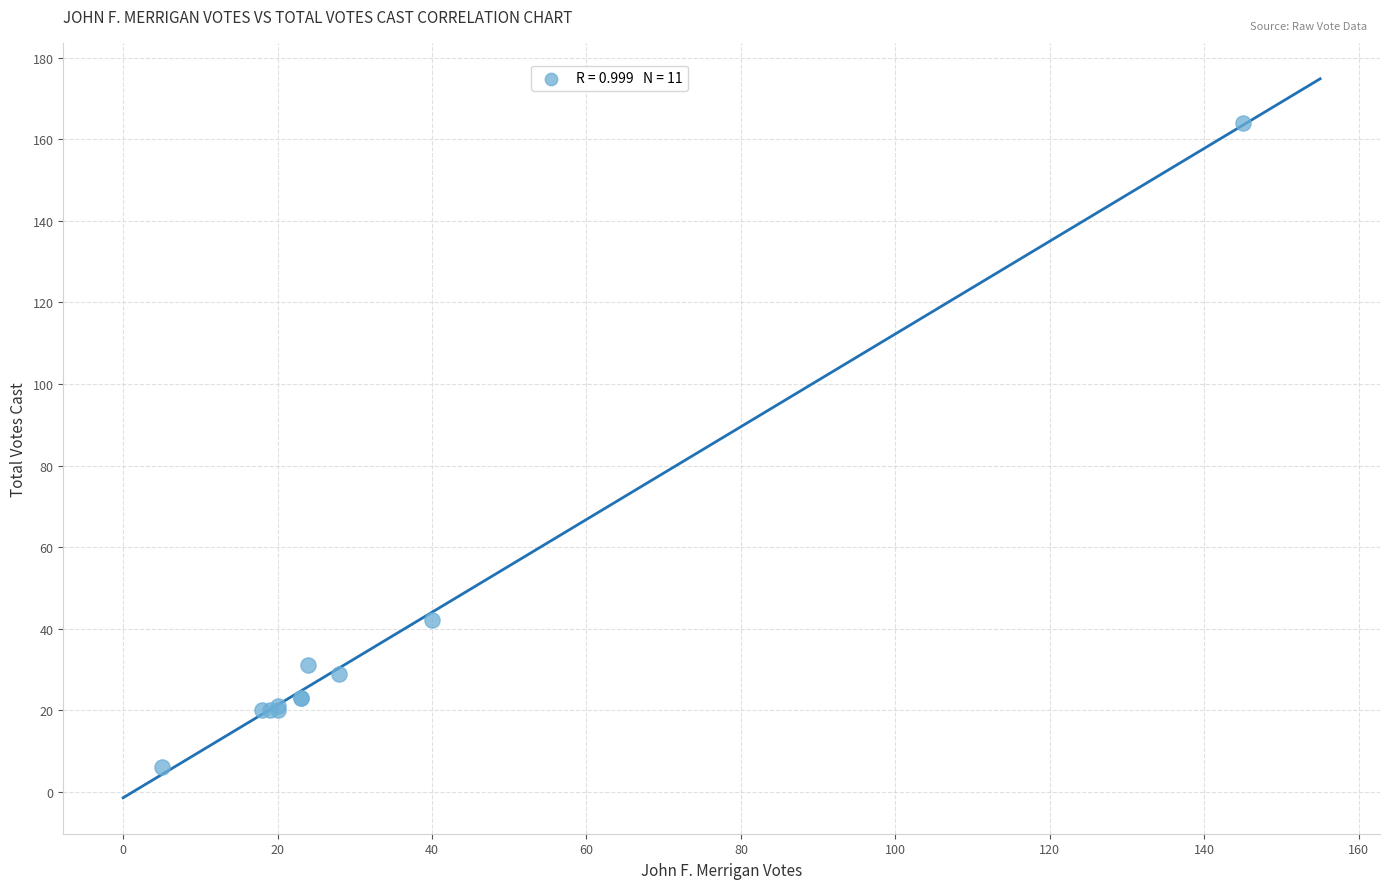

What Y value in the scatter plot is closest to 85?

42